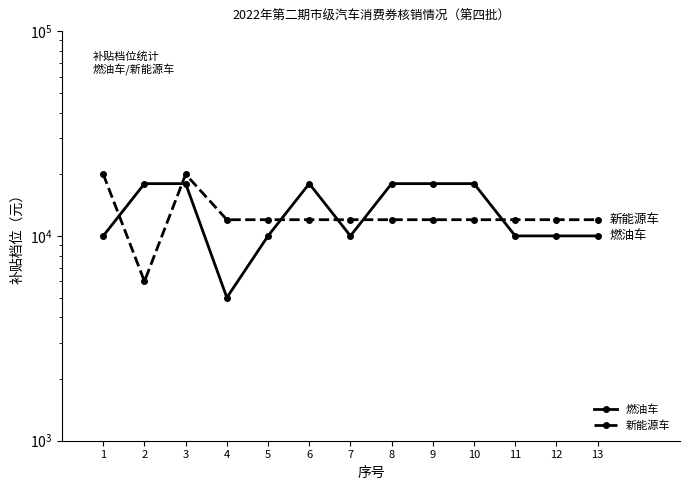

What is the difference between the 新能源车 values at 1 and 5?

8000